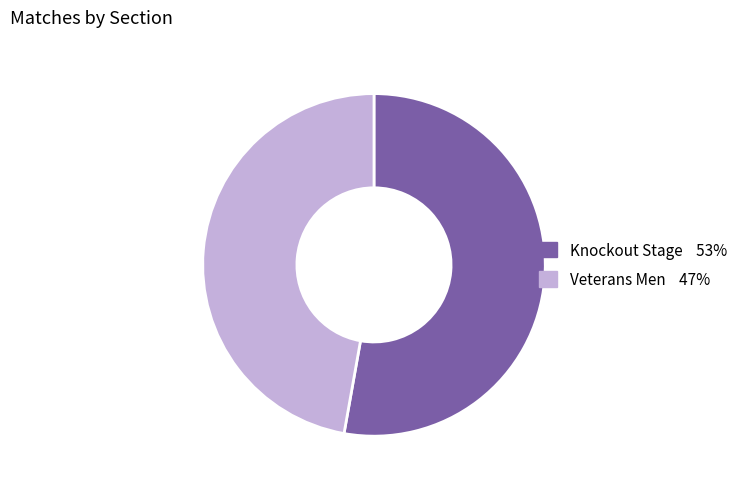

Which has a higher value, Knockout Stage or Veterans Men?

Knockout Stage